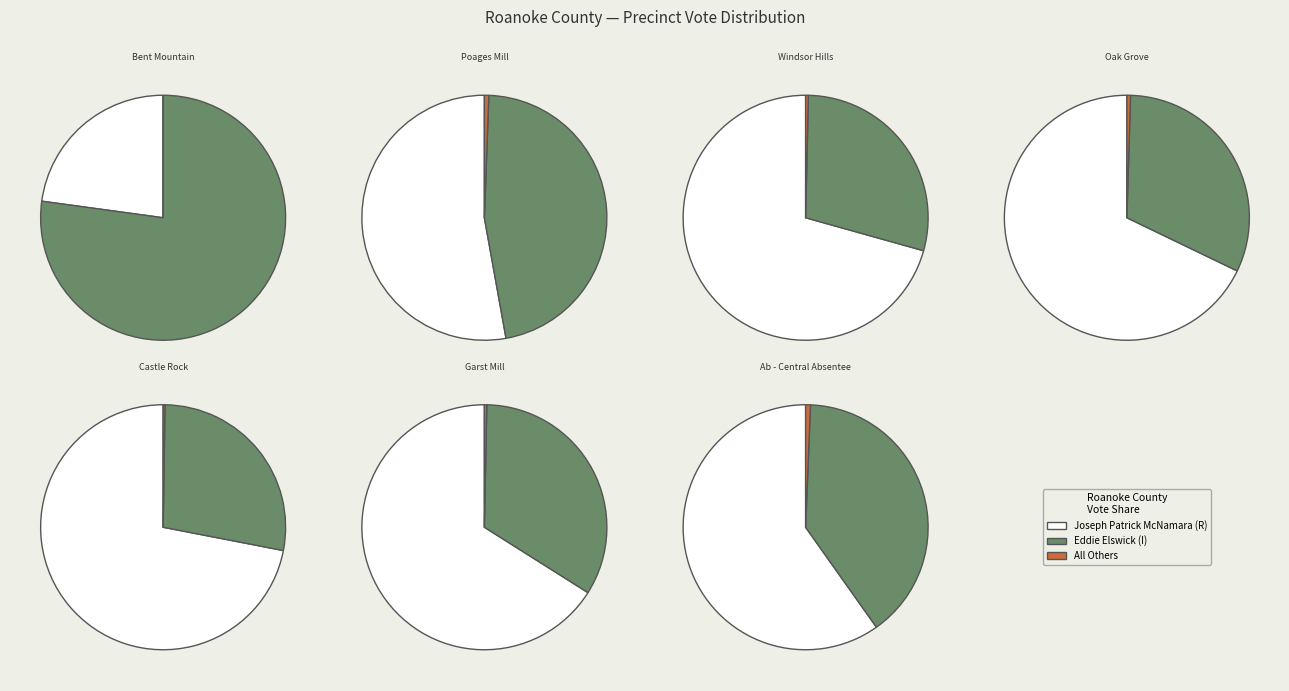

At Castle Rock, list the series in order from largest to smallest.

Joseph Patrick McNamara, Eddie Elswick, All Others